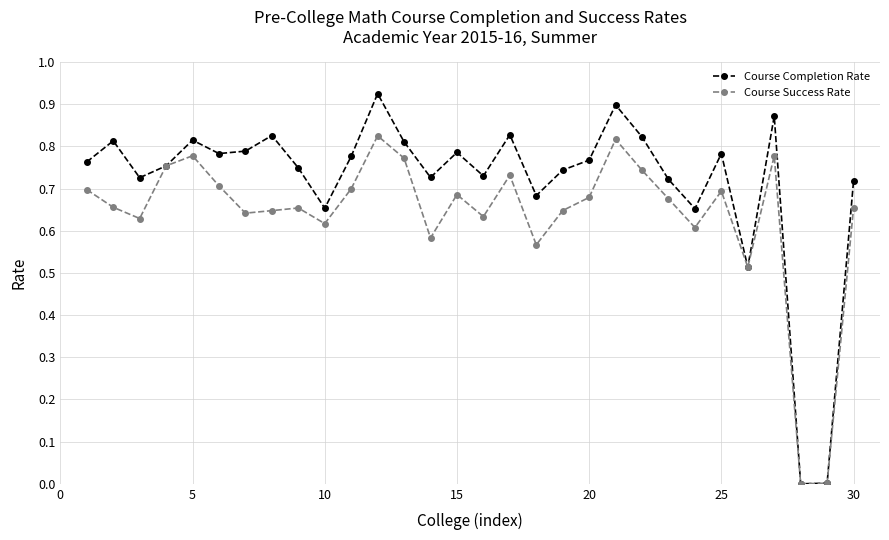

True or false: Course Completion Rate has more than 1 points higher than both neighbors.

True